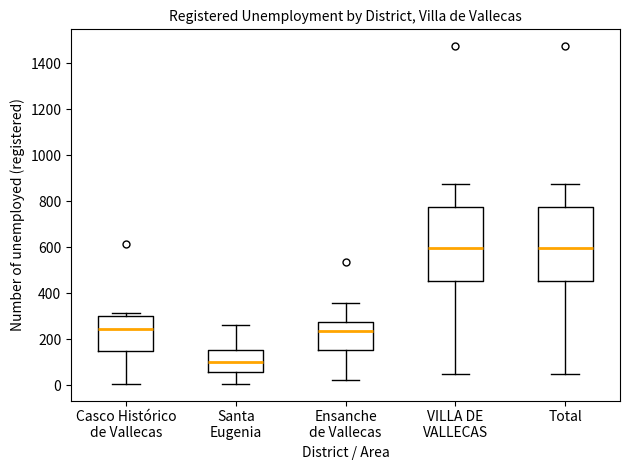

Where does the lower whisker of the box for Casco Histórico de Vallecas end on the y-axis? The values are not printed on the chart, so give them approximately, as read against the axis.

0